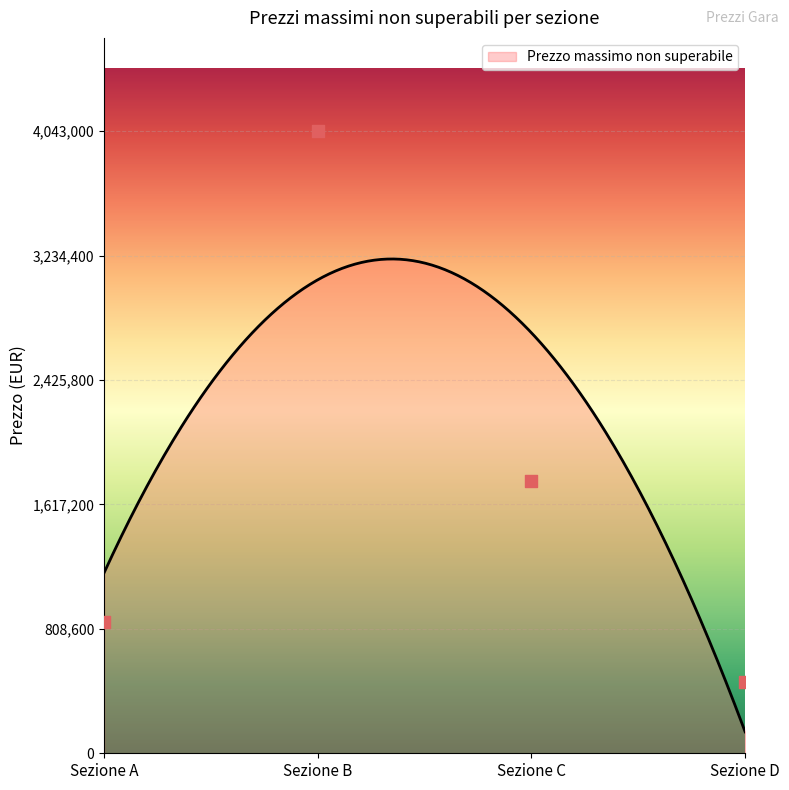

Which has a higher value, Sezione B or Sezione D?

Sezione B